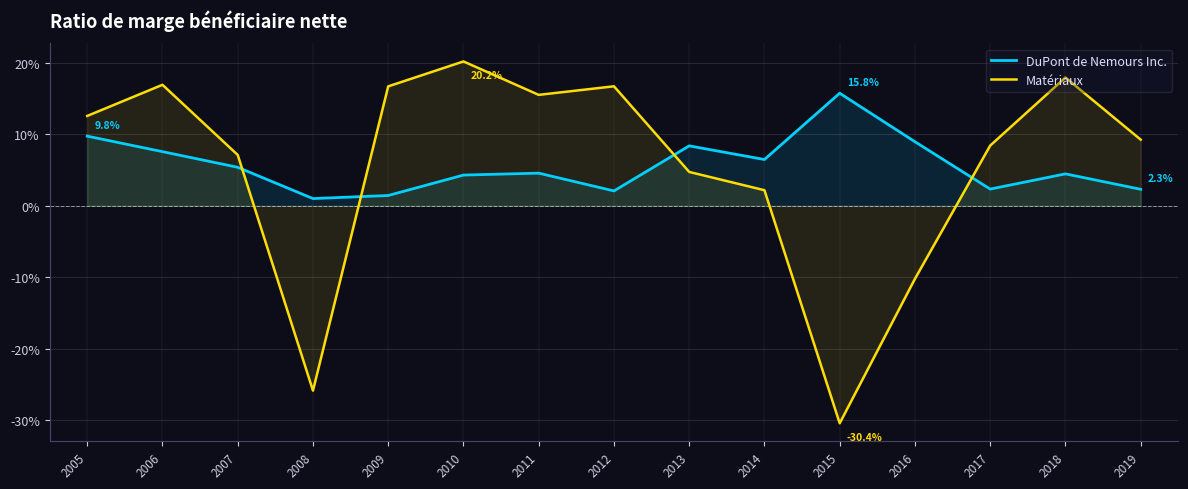

Which series has the widest spread of values?

Matériaux